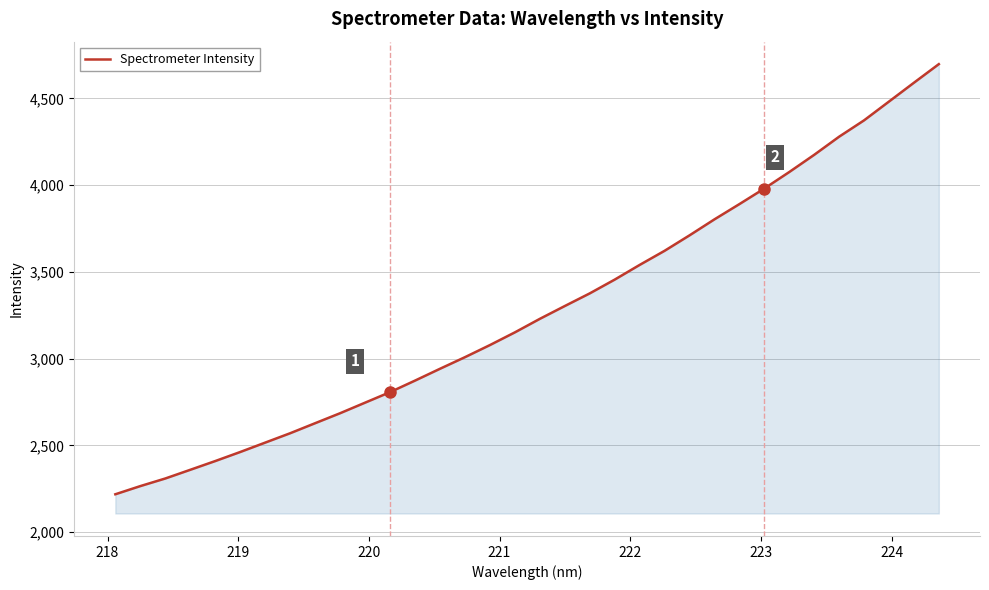

What is the greatest value displayed?

4697.9